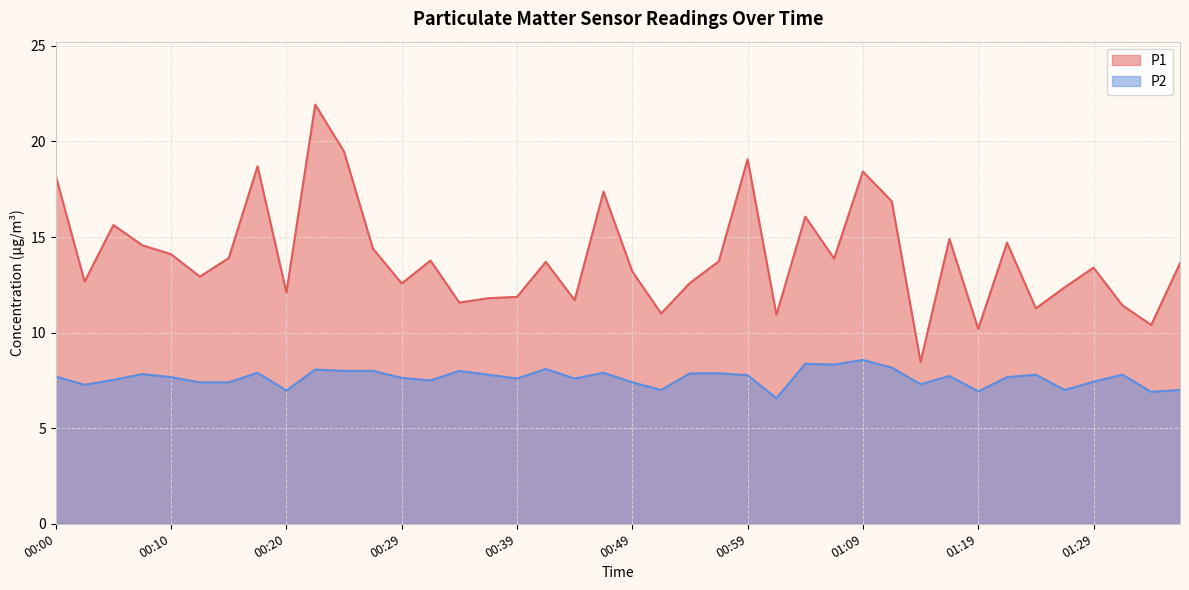

Rank the series by their maximum value, from lowest to highest.

P2, P1